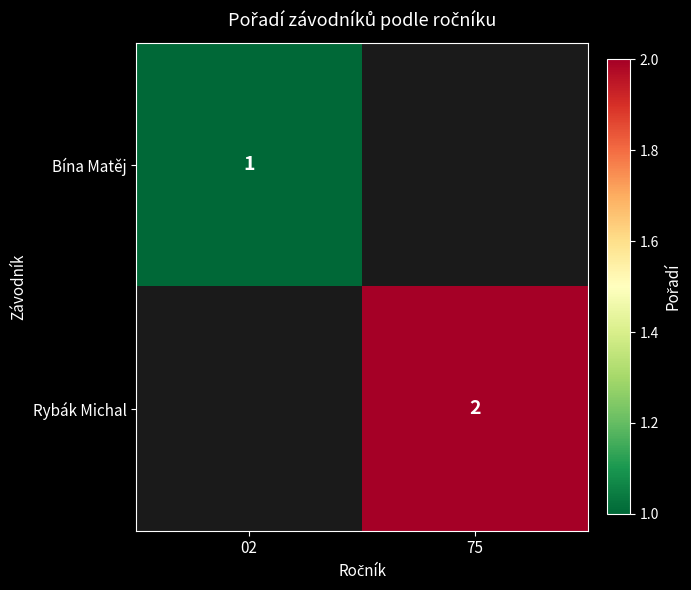

Is it true that Bína Matěj equals 0 at 02?

False